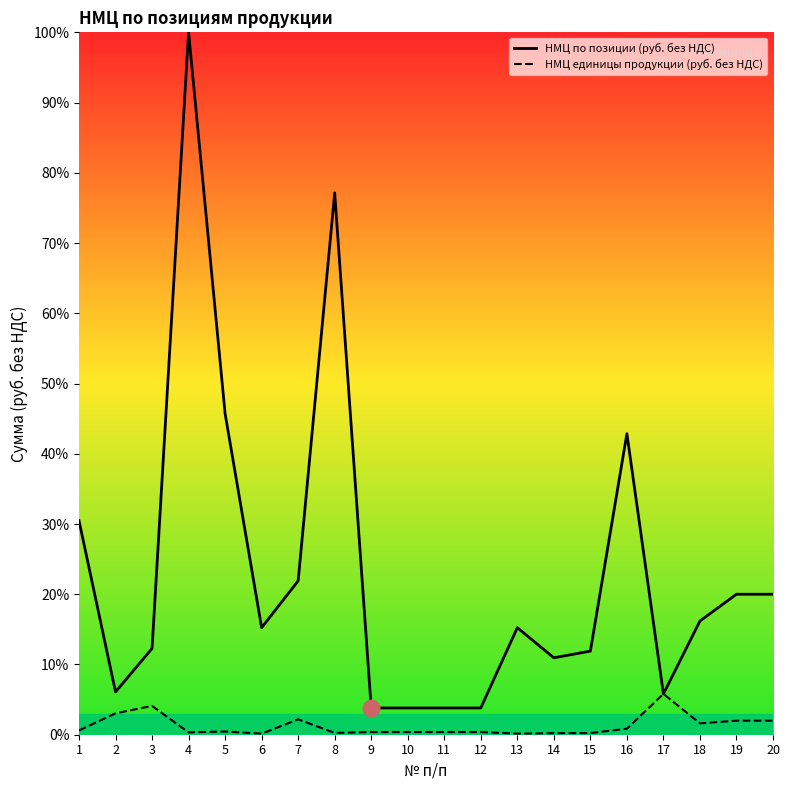

Rank the series by their average value, from lowest to highest.

НМЦ единицы продукции (руб. без НДС), НМЦ по позиции (руб. без НДС)